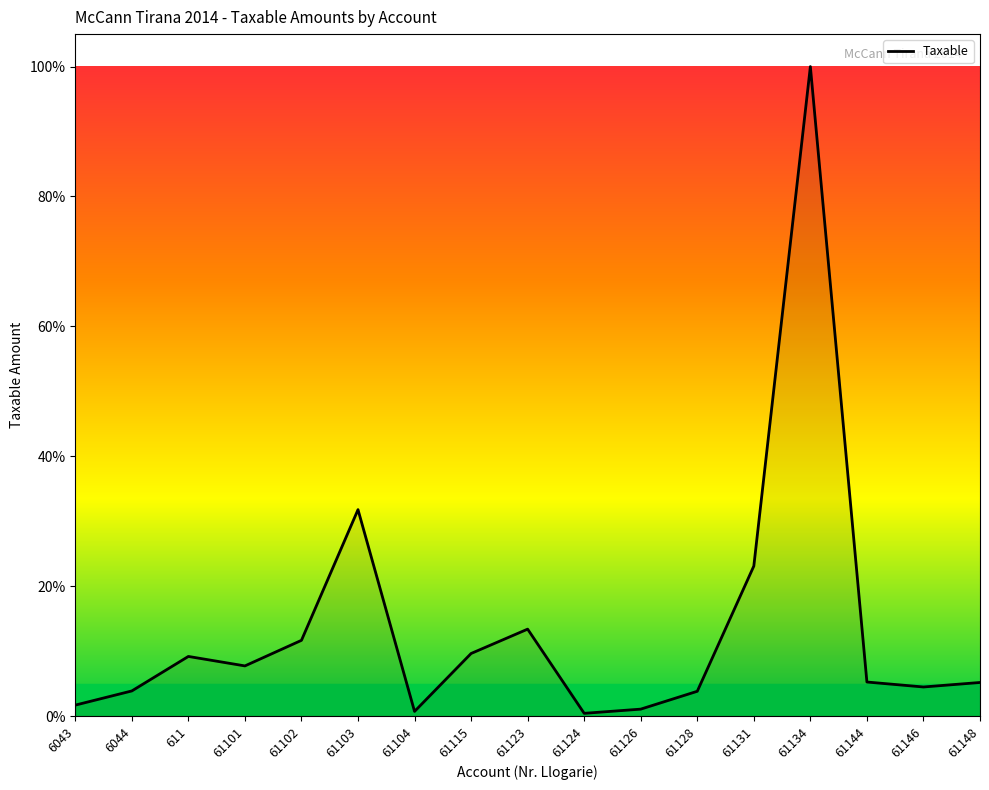

How many lines are shown in the chart?

1